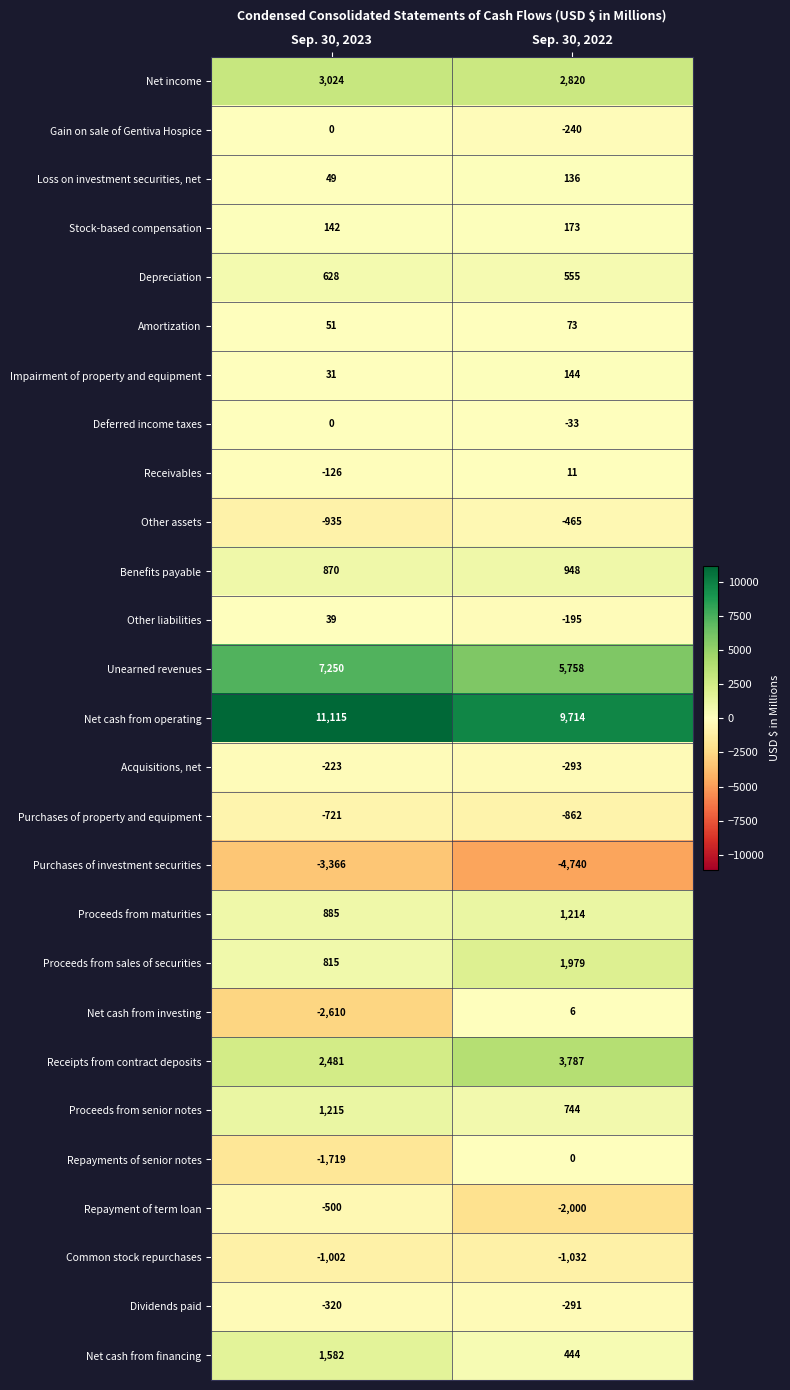

What is the smallest value displayed?

-4740